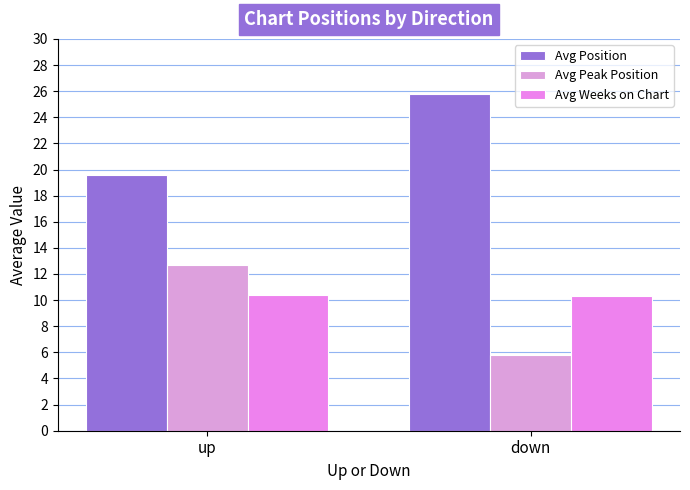

Which series has the largest range (max minus min)?

Avg Peak Position